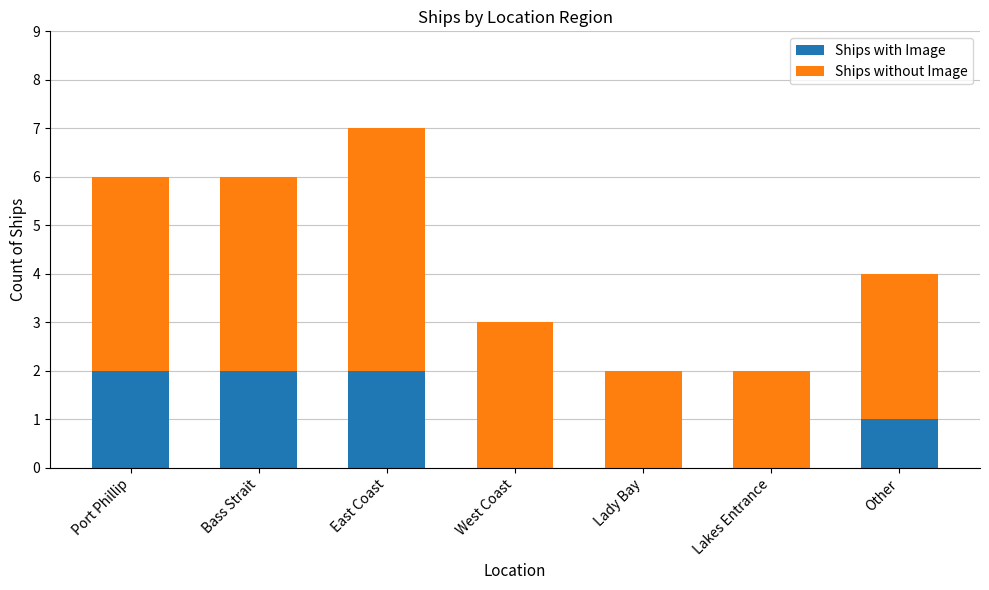

The value of Ships with Image at Lakes Entrance is 0. True or false?

True